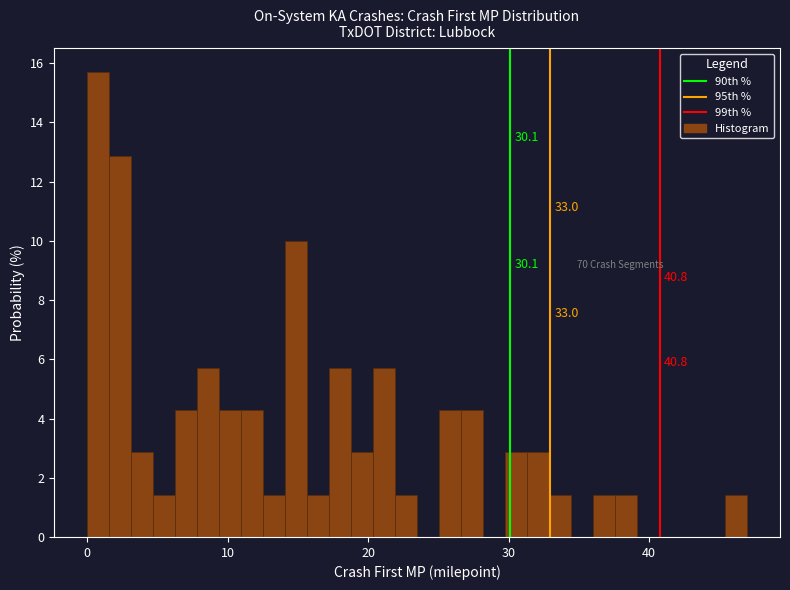

Read against the x-axis, roughly where is the centre of the tallest bar?

1